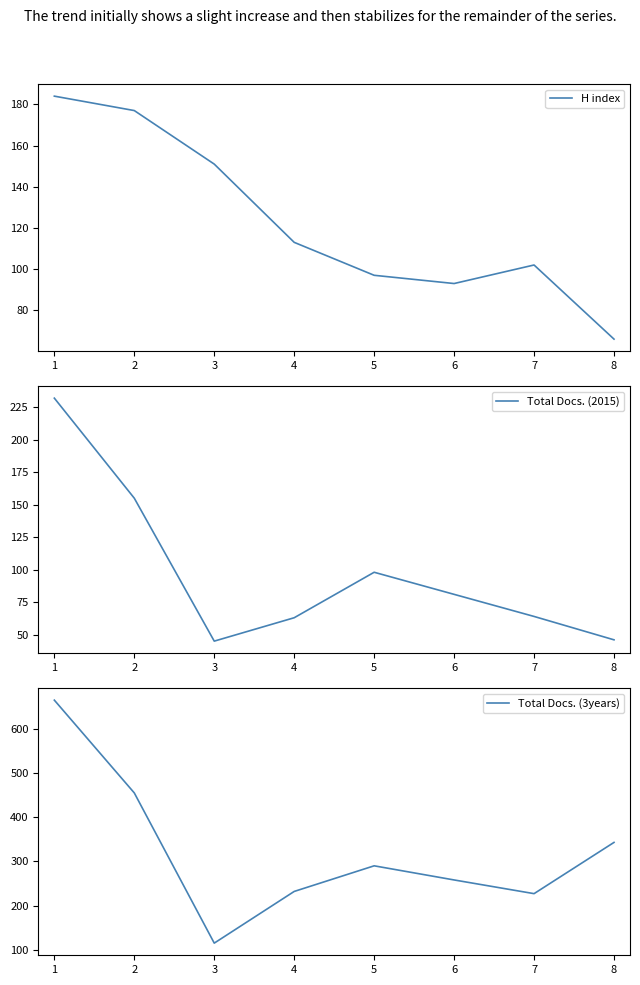

What is the smallest value displayed?

45